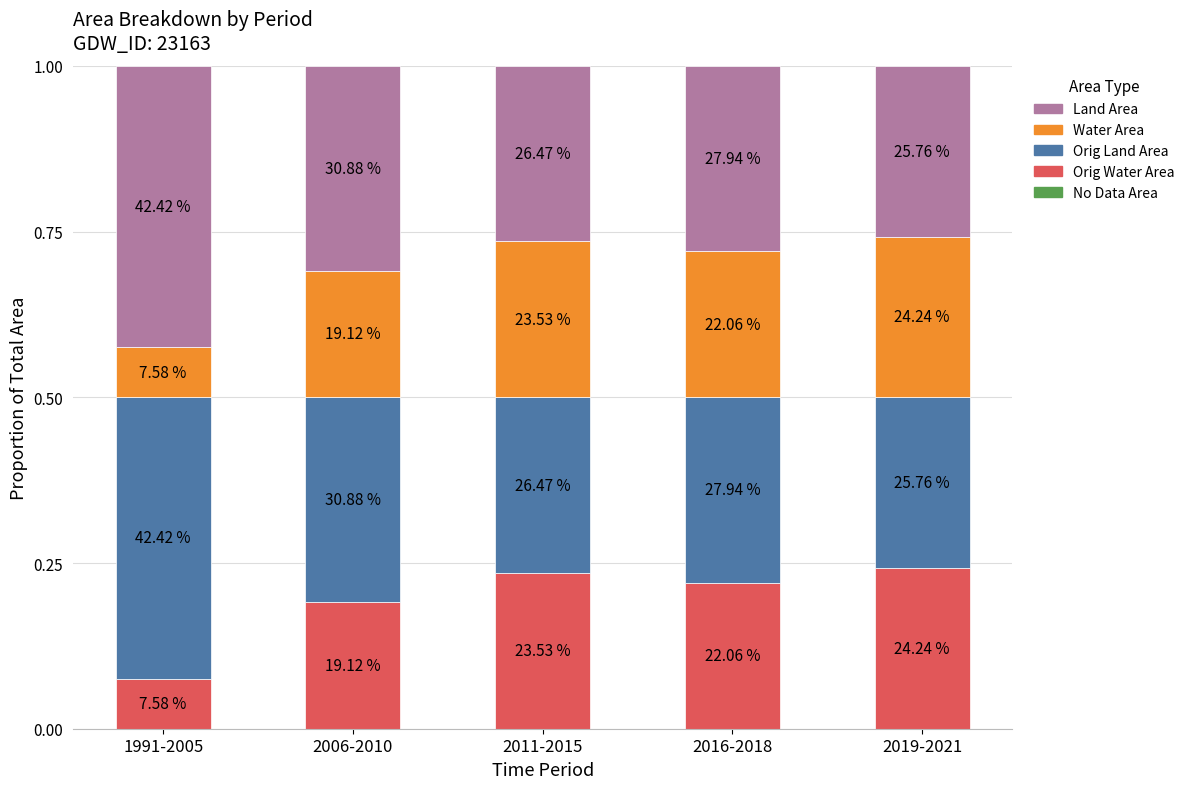

The Land Area series shows 0.2 at 1991-2005. True or false?

False